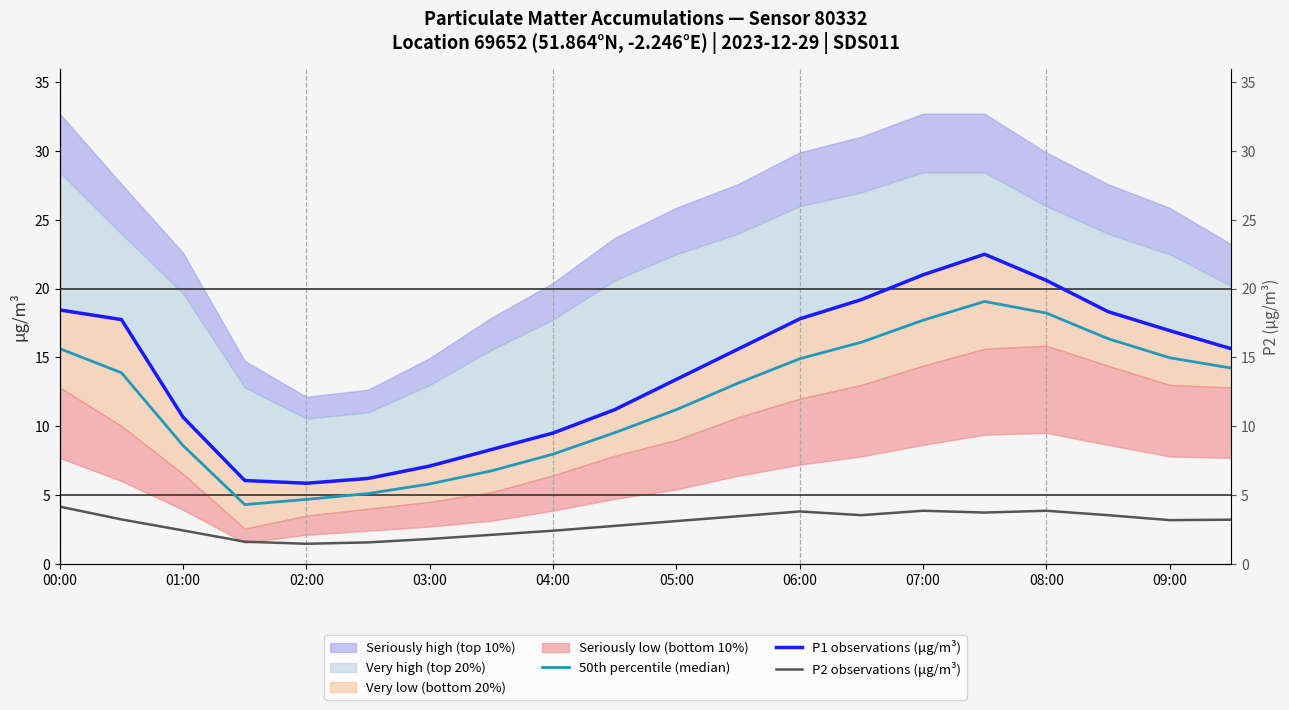

What is the total value across all series at 01:00?

34.9